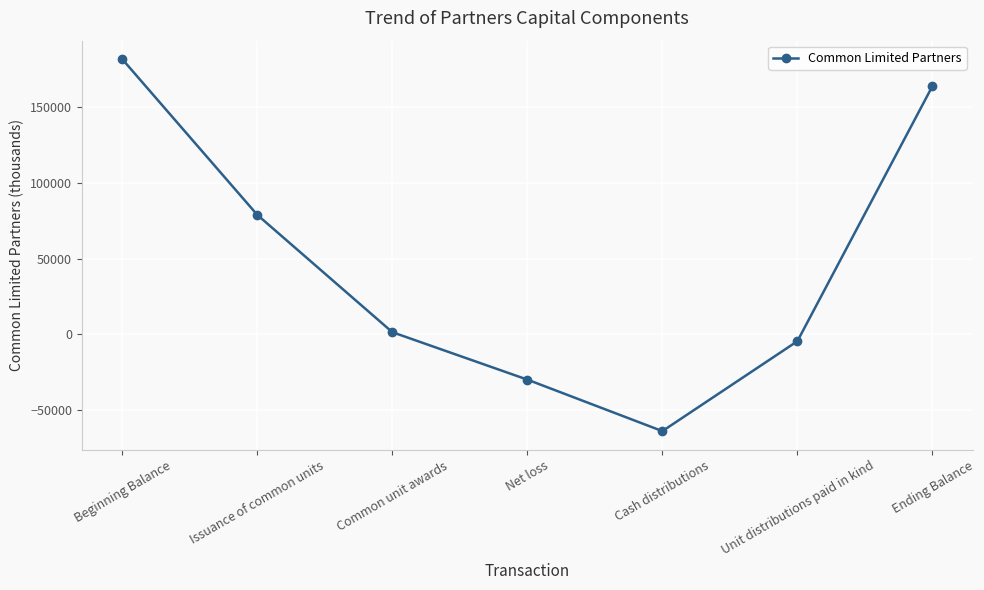

True or false: the data shows -4467 at Unit distributions paid in kind.

True